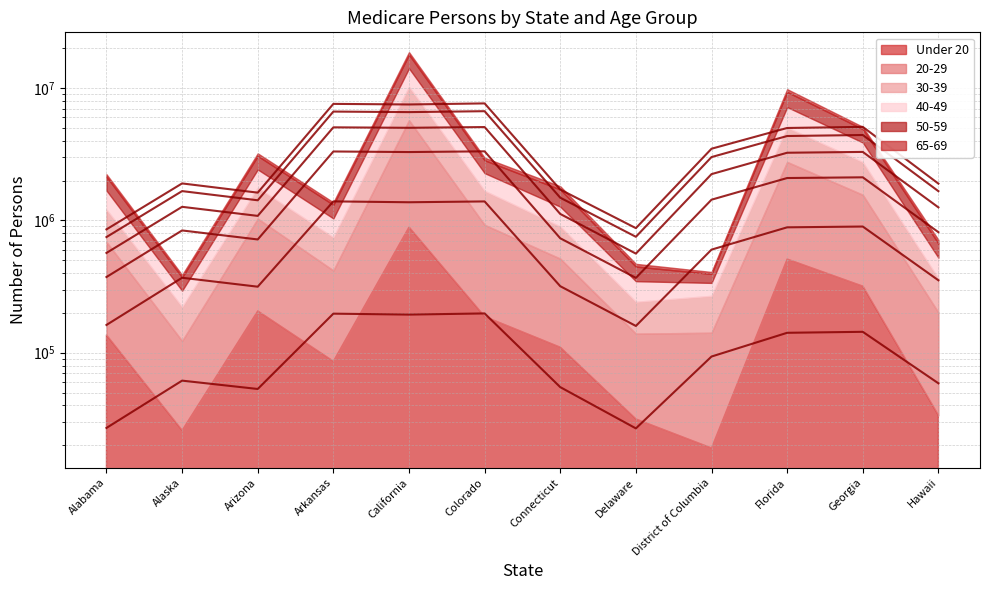

What is the difference between the values at Georgia and Arizona?

90638.0